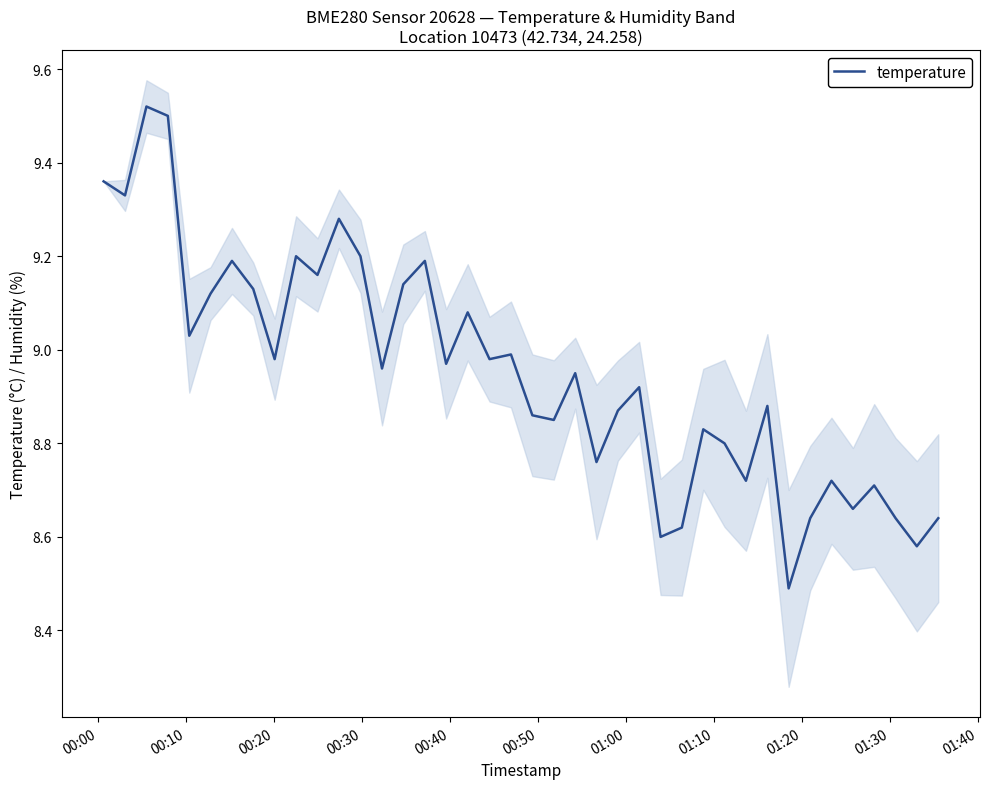

How many lines are shown in the chart?

1